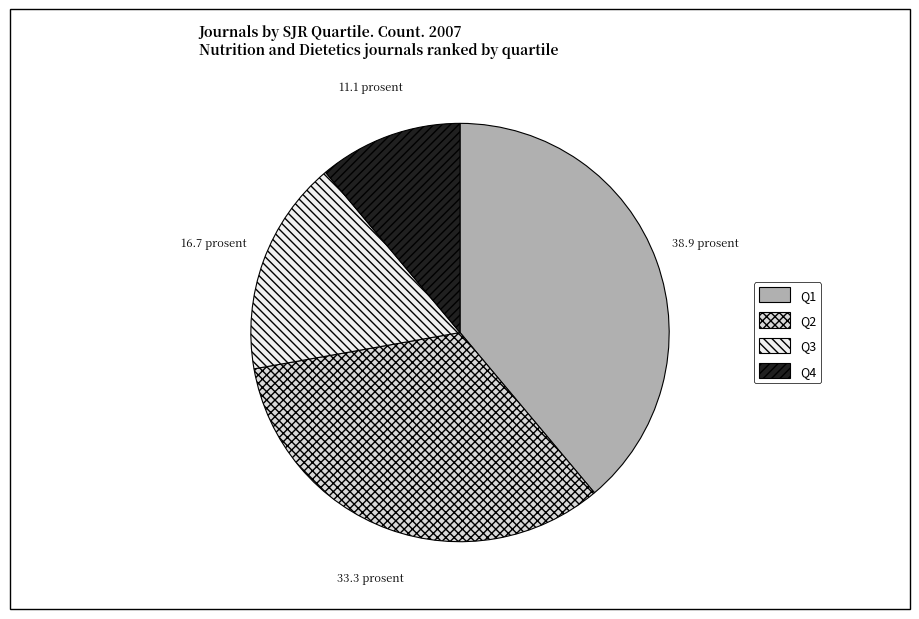

Do Q2 and Q1 together represent more than half of the pie?

Yes